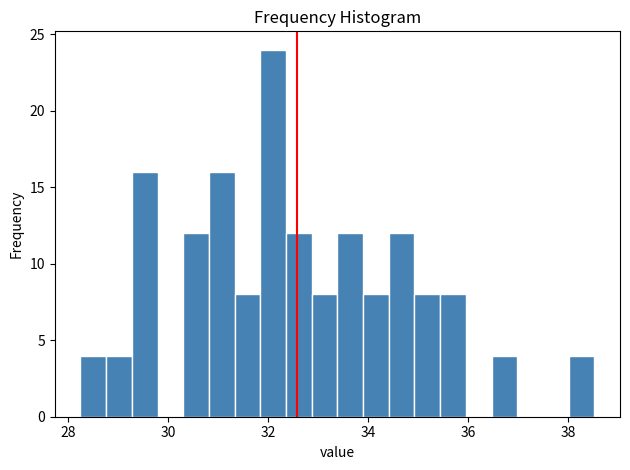

Around what value on the x-axis is the tallest bar? Give the approximate position of its centre, as read against the axis.

32.2